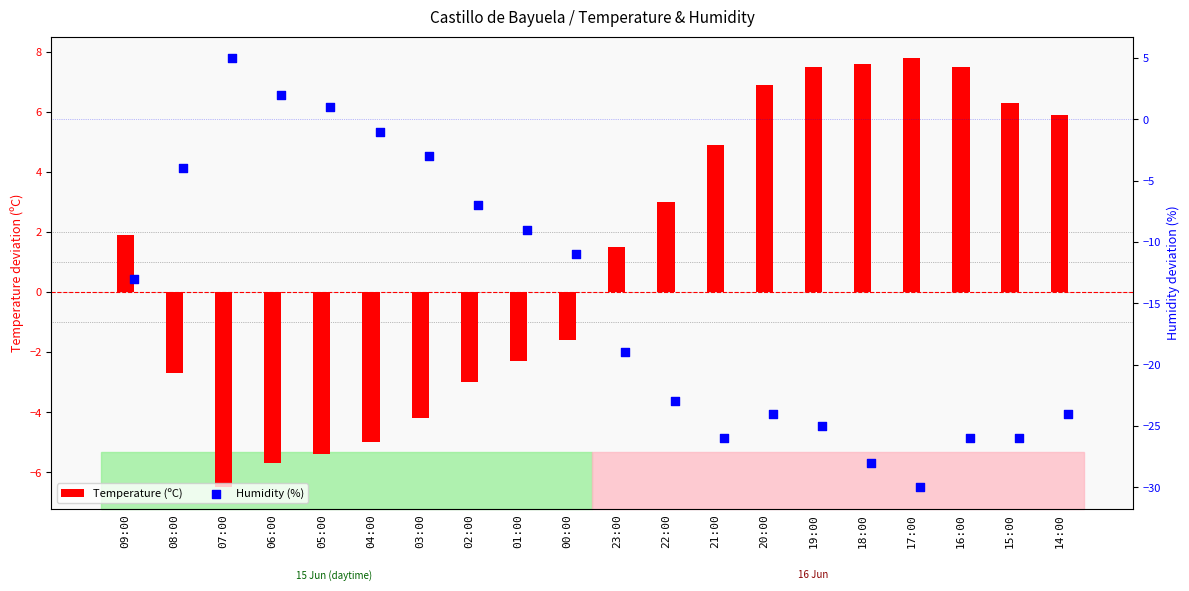

Which series contains the highest Y value?

Temperature (ºC)